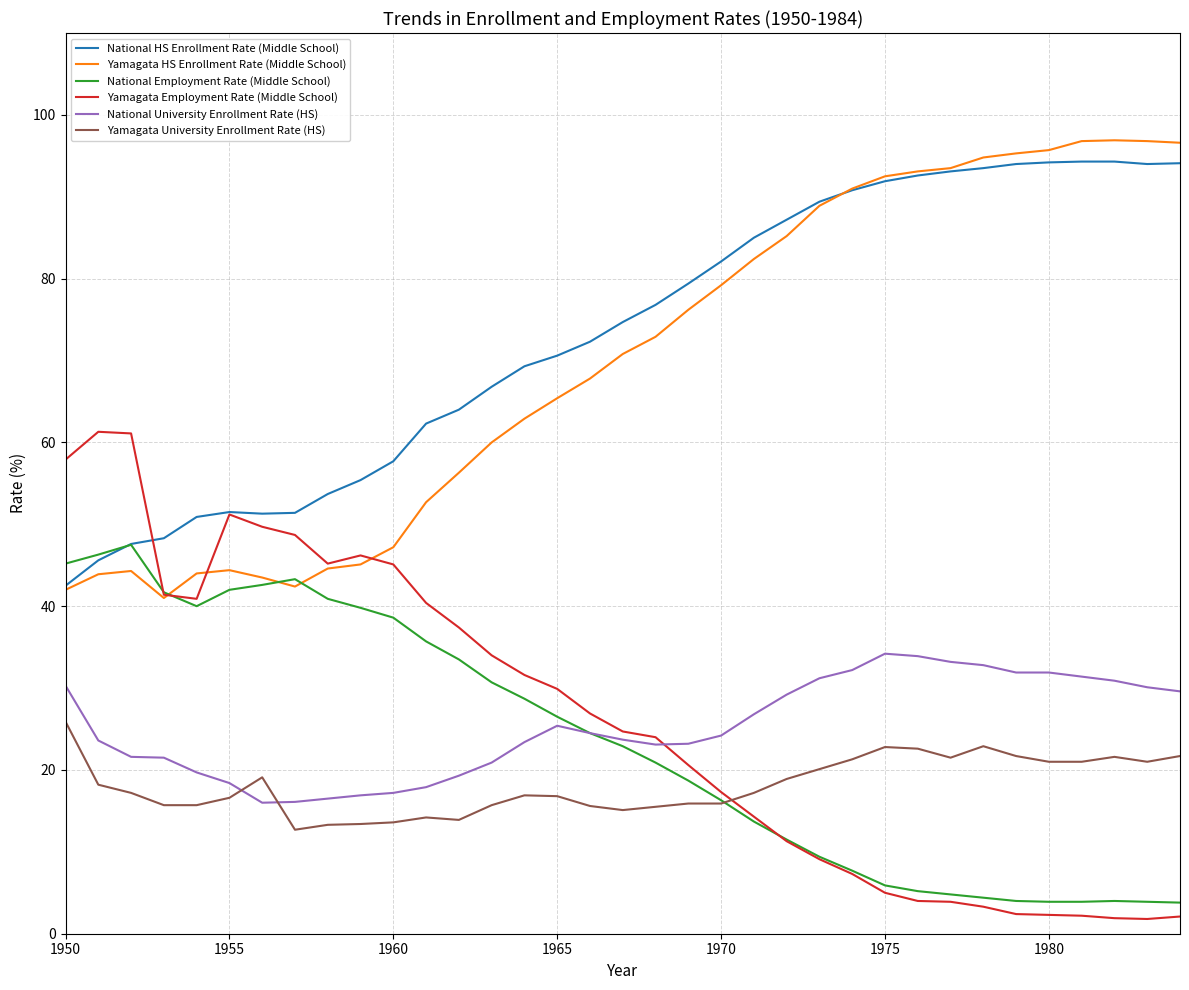

True or false: National University Enrollment Rate (HS) and Yamagata Employment Rate (Middle School) cross at least once.

True